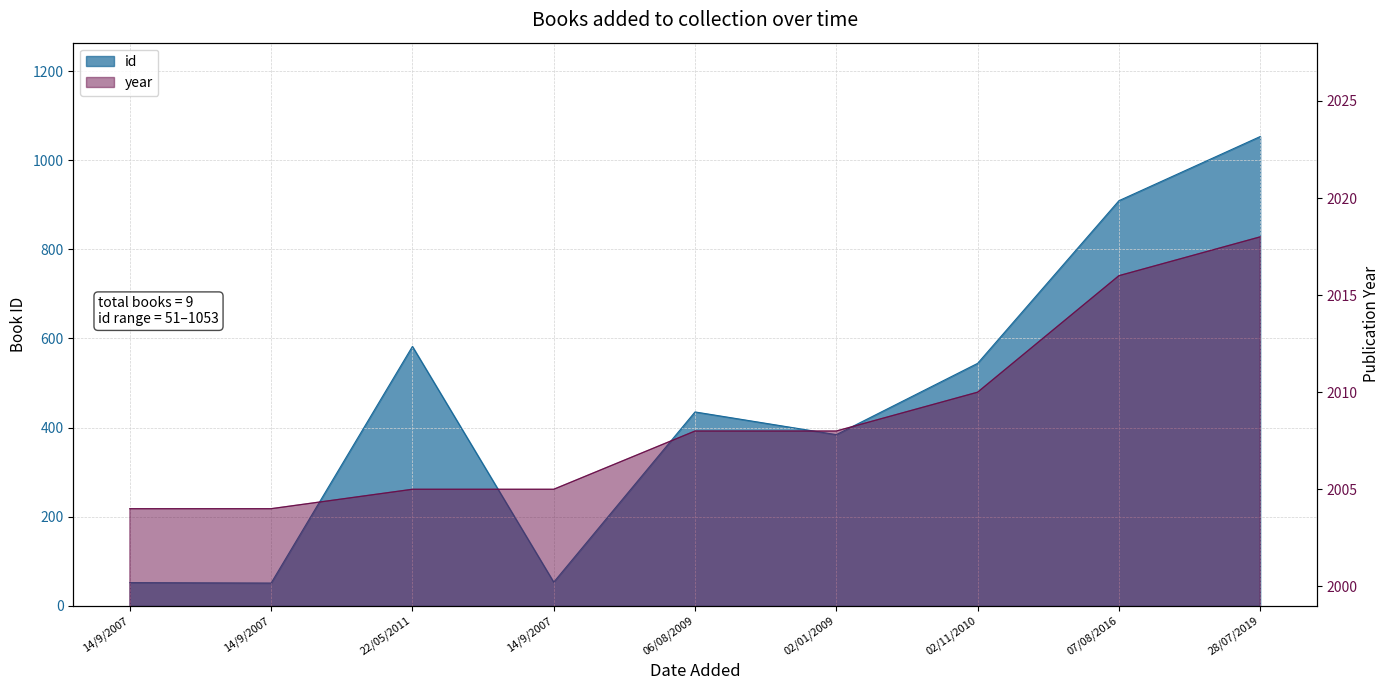

True or false: year and id intersect in this chart.

False